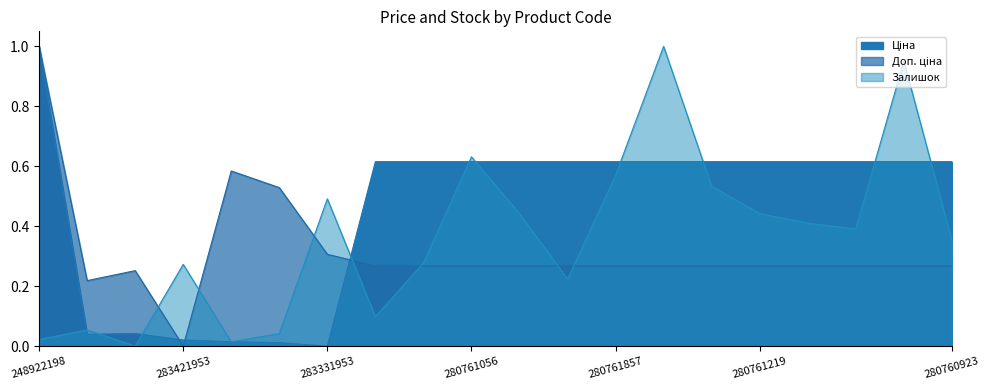

Reading left to right, extract all data points from this chart.

Ціна: 1.0	0.0	0.0	0.0	0.0	0.0	0.0	0.6	0.6	0.6	0.6	0.6	0.6	0.6	0.6	0.6	0.6	0.6	0.6	0.6
Доп. ціна: 1.0	0.2	0.3	0.0	0.6	0.5	0.3	0.3	0.3	0.3	0.3	0.3	0.3	0.3	0.3	0.3	0.3	0.3	0.3	0.3
Залишок: 0.0	0.1	0.0	0.3	0.0	0.0	0.5	0.1	0.3	0.6	0.4	0.2	0.6	1.0	0.5	0.4	0.4	0.4	1.0	0.4